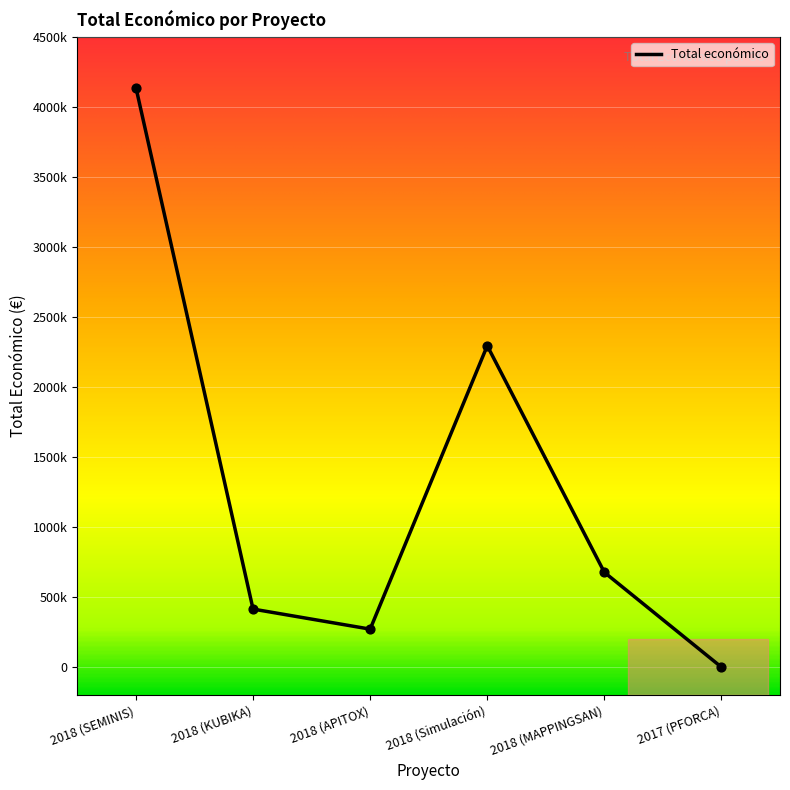

Between 2018 (APITOX) and 2017 (PFORCA), which is larger?

2018 (APITOX)